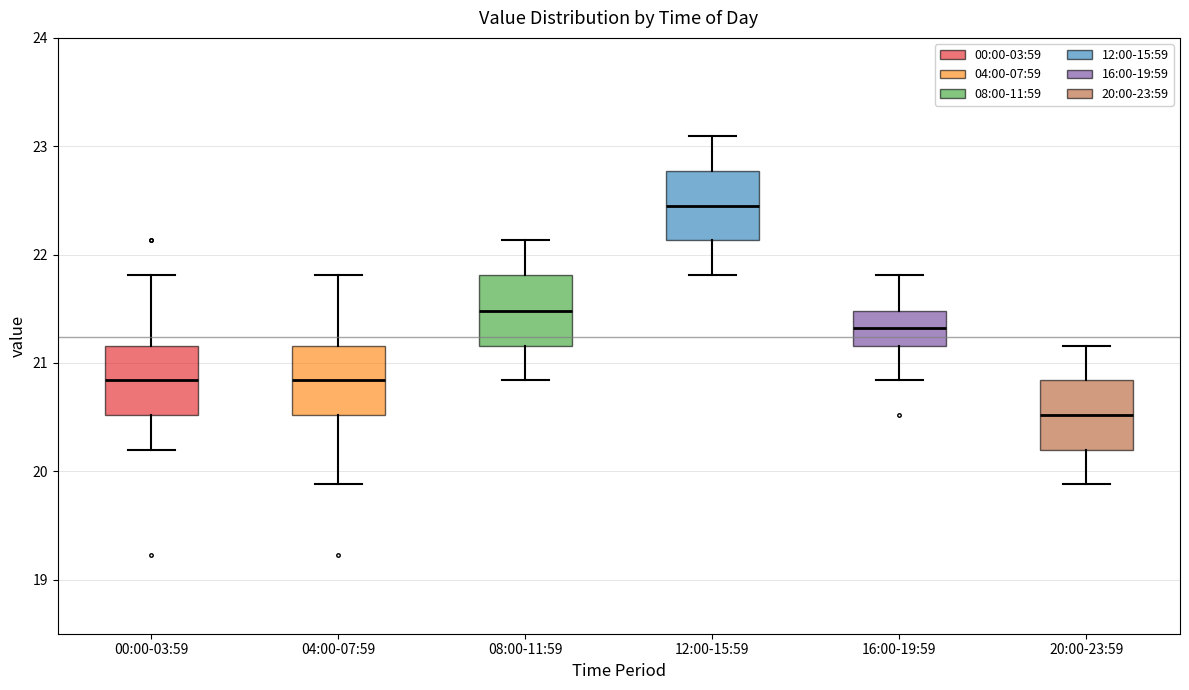

Where does the upper whisker of the box for 16:00-19:59 end on the y-axis? The values are not printed on the chart, so give them approximately, as read against the axis.

21.8